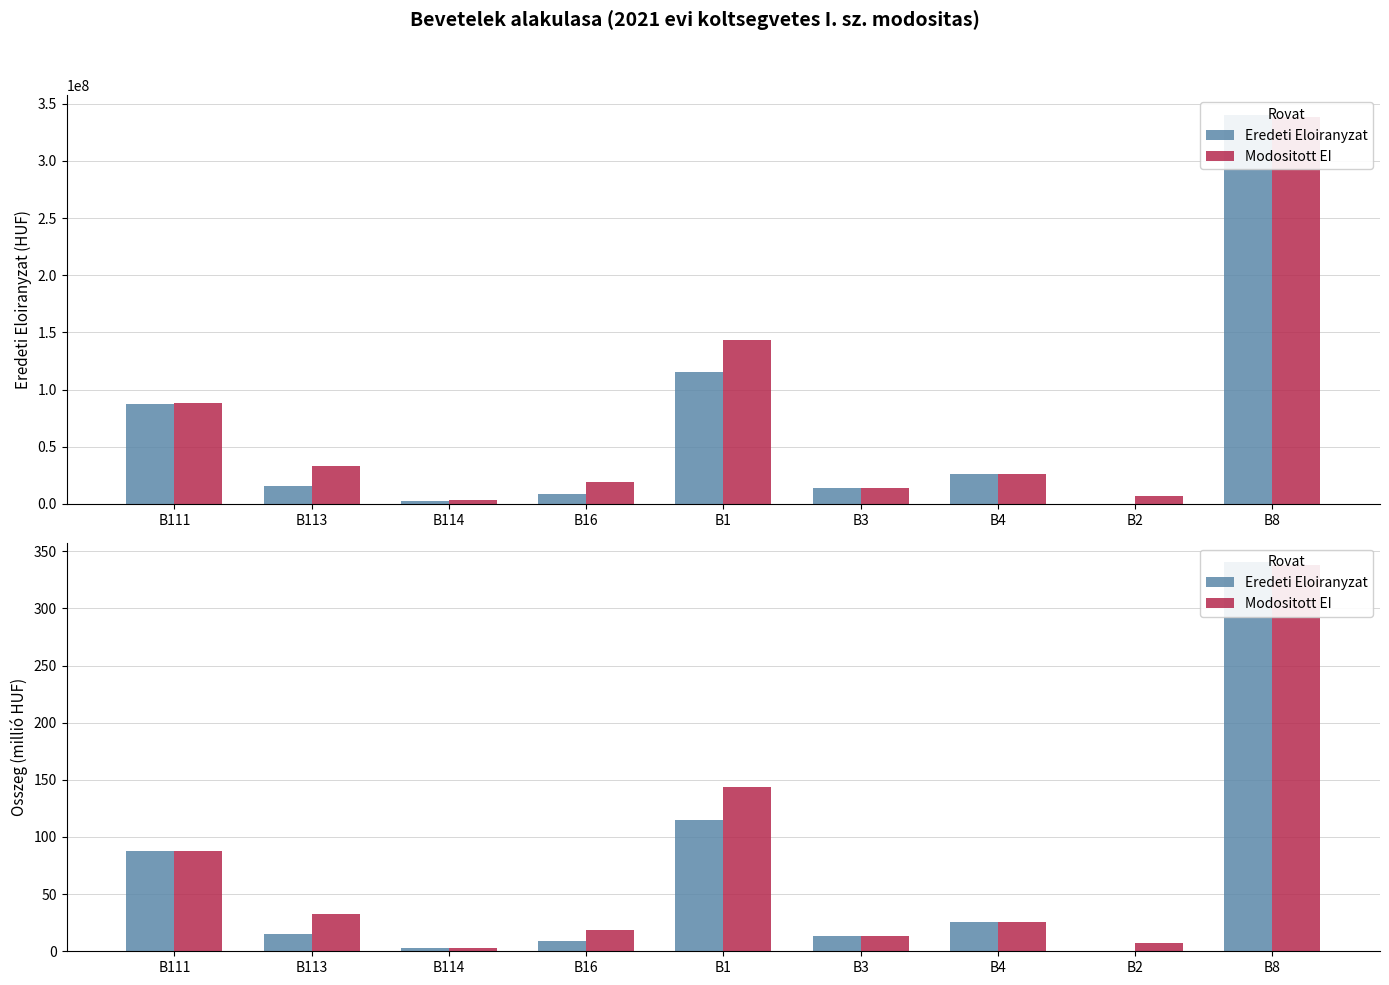

At which category does the chart reach its minimum across all series?

B2